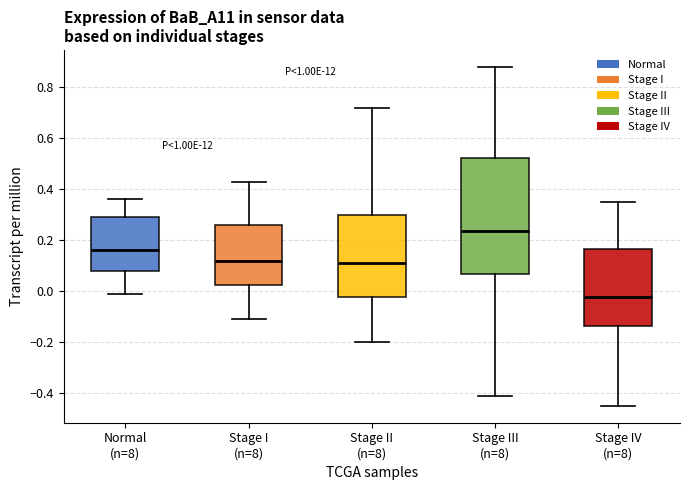

Reading left to right, read every box against the y-axis: the position of its median line, the range the box covers, and the ends of its whiskers. The values are not printed on the chart, so give them approximately, as read against the axis.

Normal (n=8): median 0.16, box 0.08 to 0.30, whiskers 0.00 to 0.36
Stage I (n=8): median 0.12, box 0.02 to 0.26, whiskers -0.10 to 0.44
Stage II (n=8): median 0.12, box -0.02 to 0.30, whiskers -0.20 to 0.72
Stage III (n=8): median 0.24, box 0.06 to 0.52, whiskers -0.40 to 0.88
Stage IV (n=8): median -0.02, box -0.14 to 0.16, whiskers -0.44 to 0.36